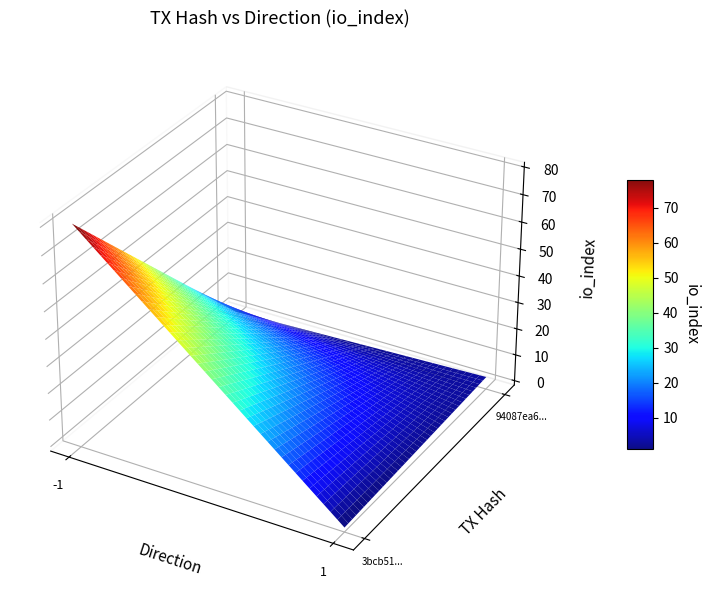

Which series has the widest spread of values?

3bcb51feed84c511bc3fa7ff40cc326c9c1606e